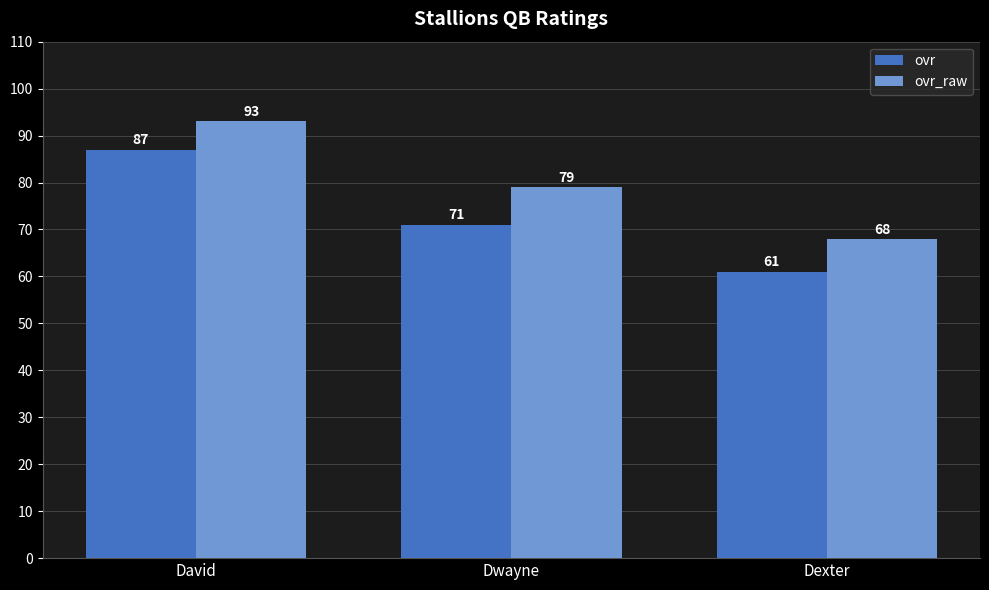

Reading right to left, what are all the values shown in this chart?

ovr: Dexter=61	Dwayne=71	David=87
ovr_raw: Dexter=68	Dwayne=79	David=93